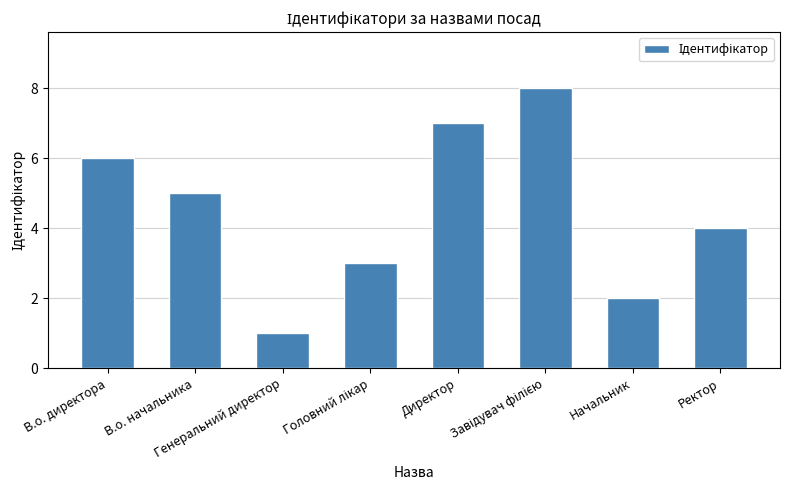

What is the label of the 5th bar from the left?

Директор